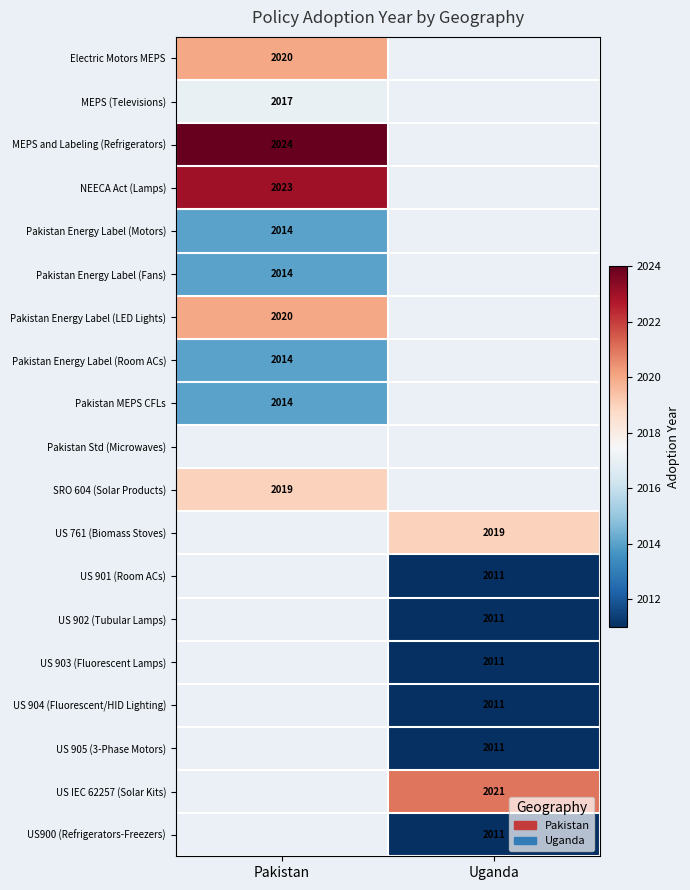

The value of US 904 (Fluorescent/HID Lighting) at Uganda is 3584.7. True or false?

False